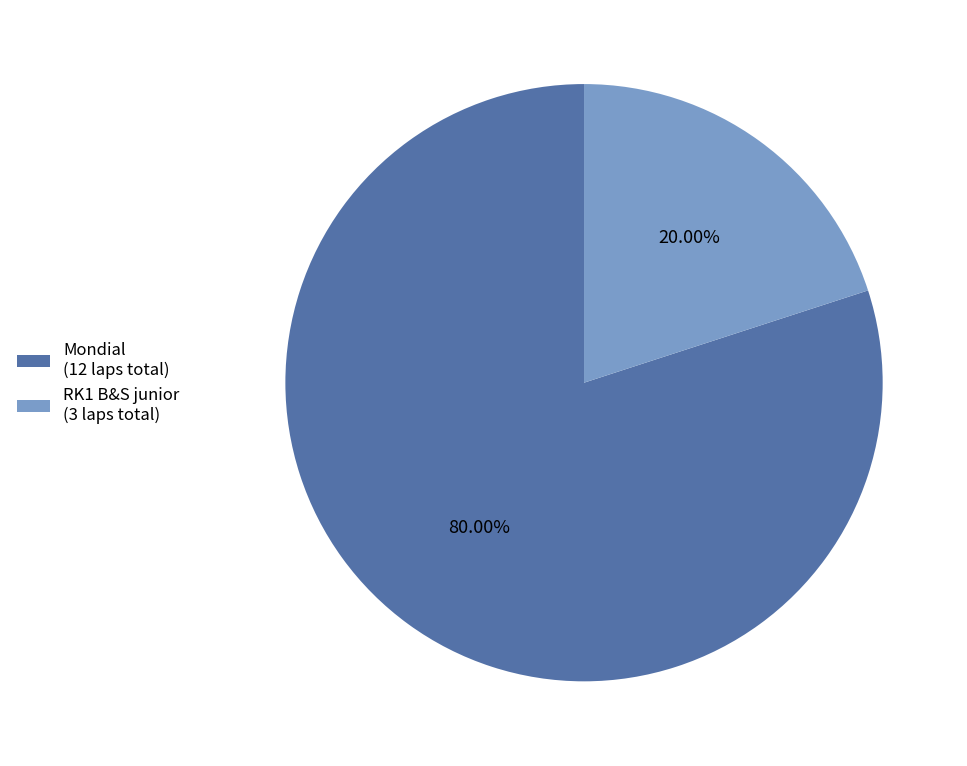

Which slice represents more than half of the pie?

Mondial